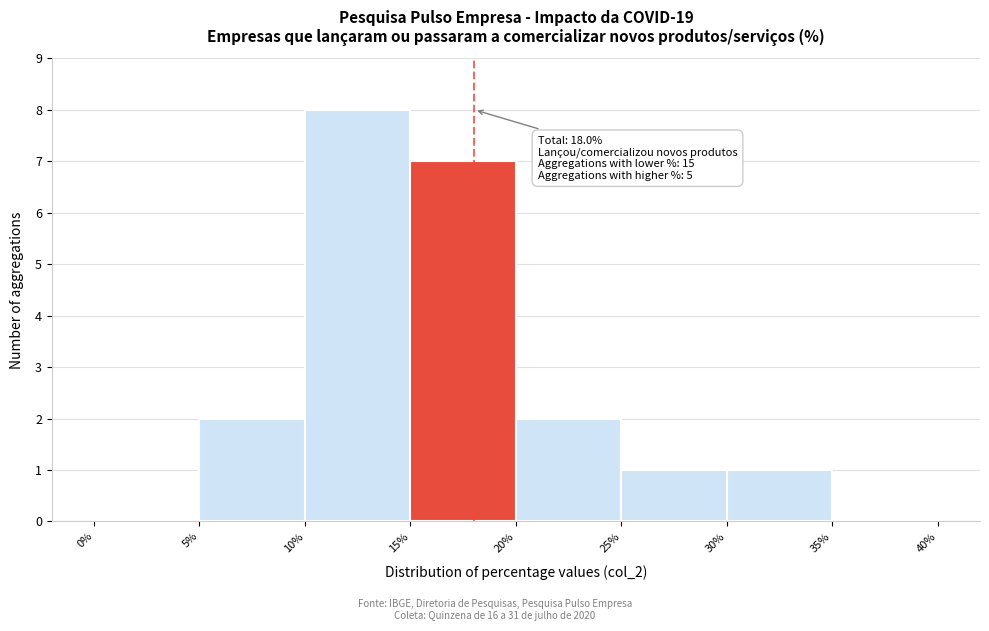

Over which range of the x-axis is the bar tallest?

10% to 15%